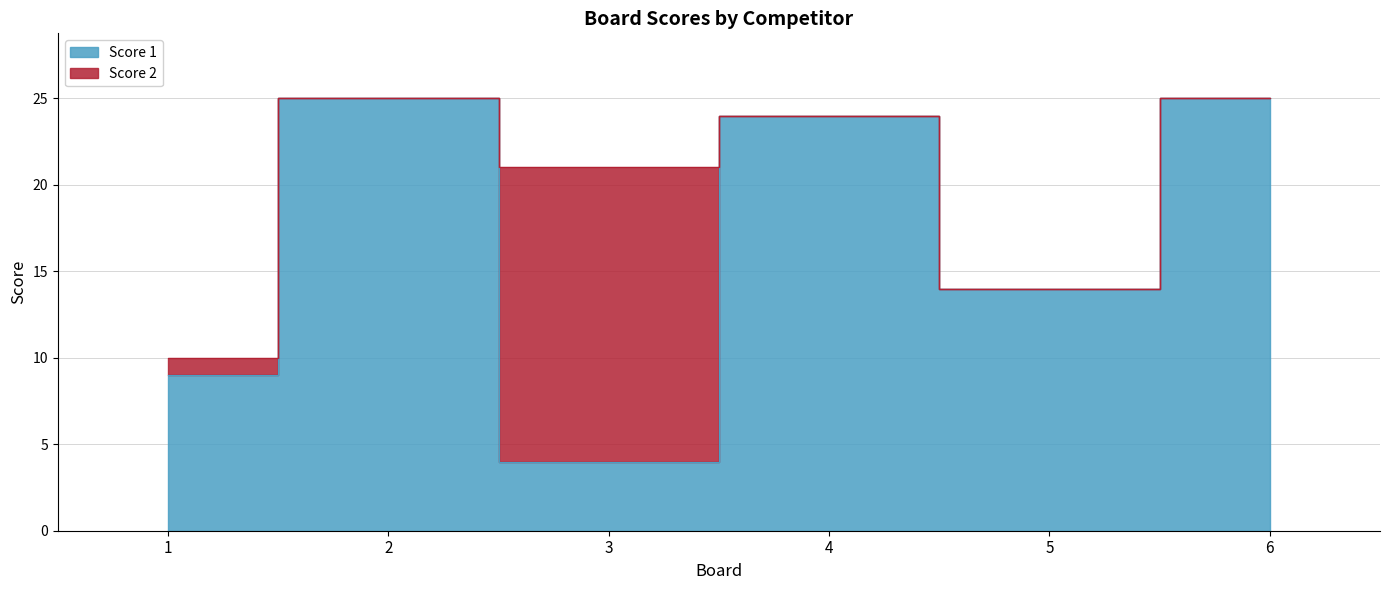

At which category does the data reach its first local valley?

3